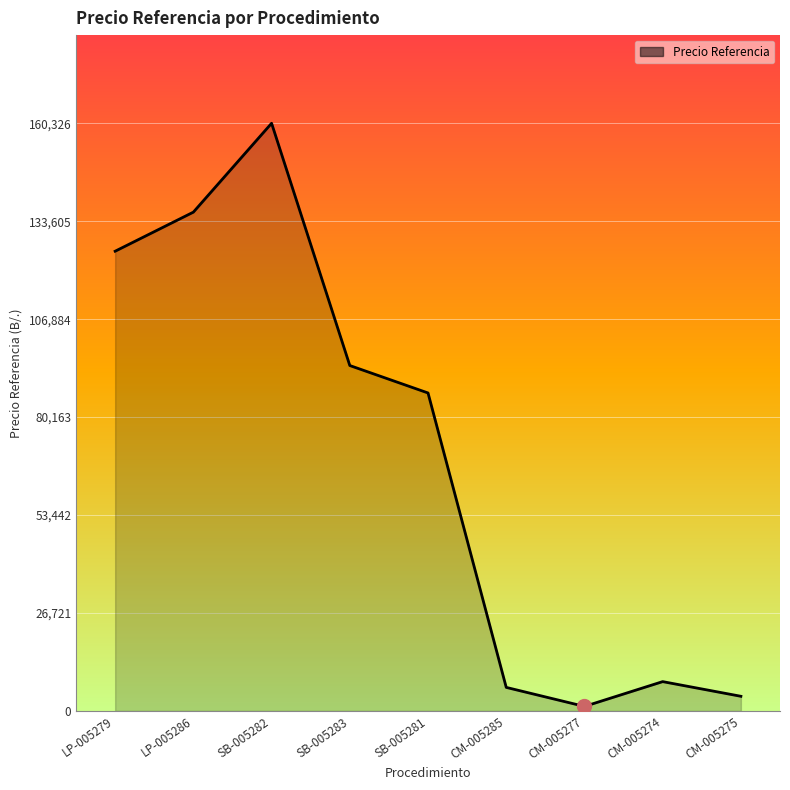

How many lines are shown in the chart?

1